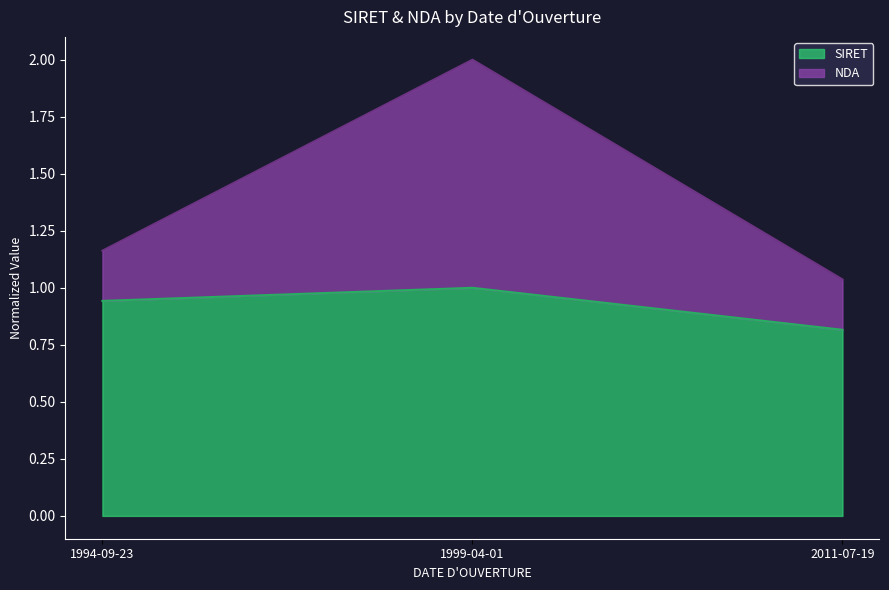

What are all the series names shown in the legend?

SIRET, NDA